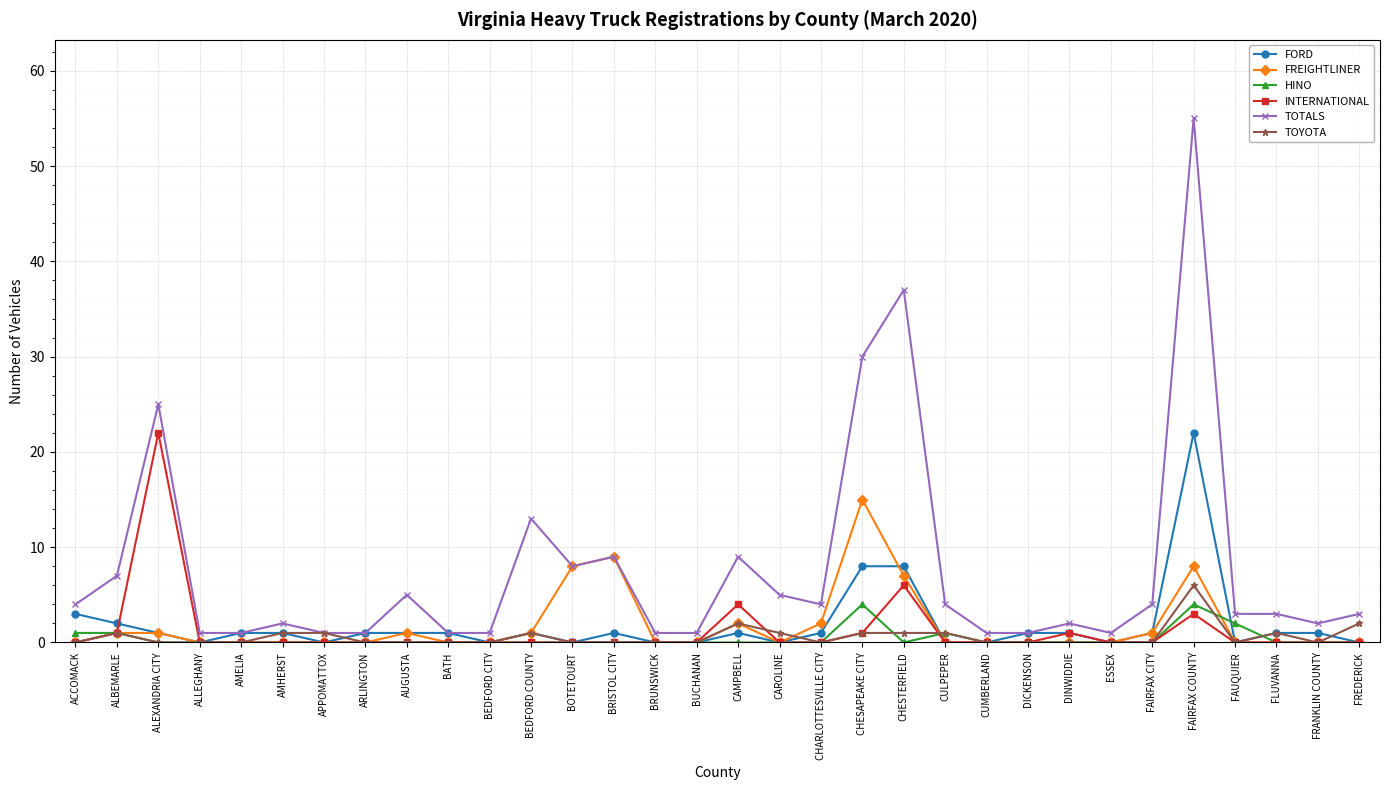

What is the sum of all HINO values?

13